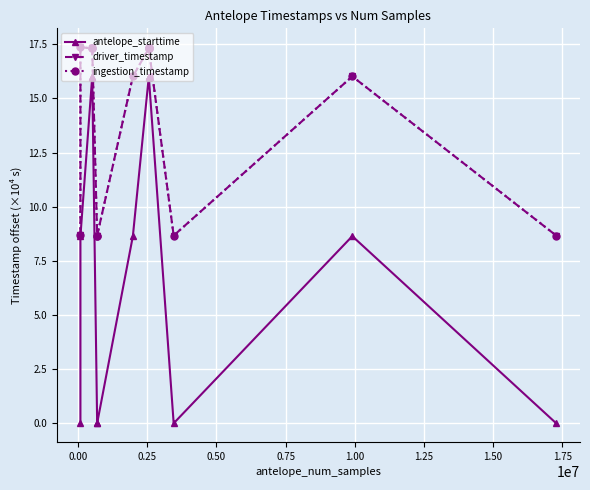

What is the difference between the maximum and minimum values in the ingestion_timestamp series?

8.7